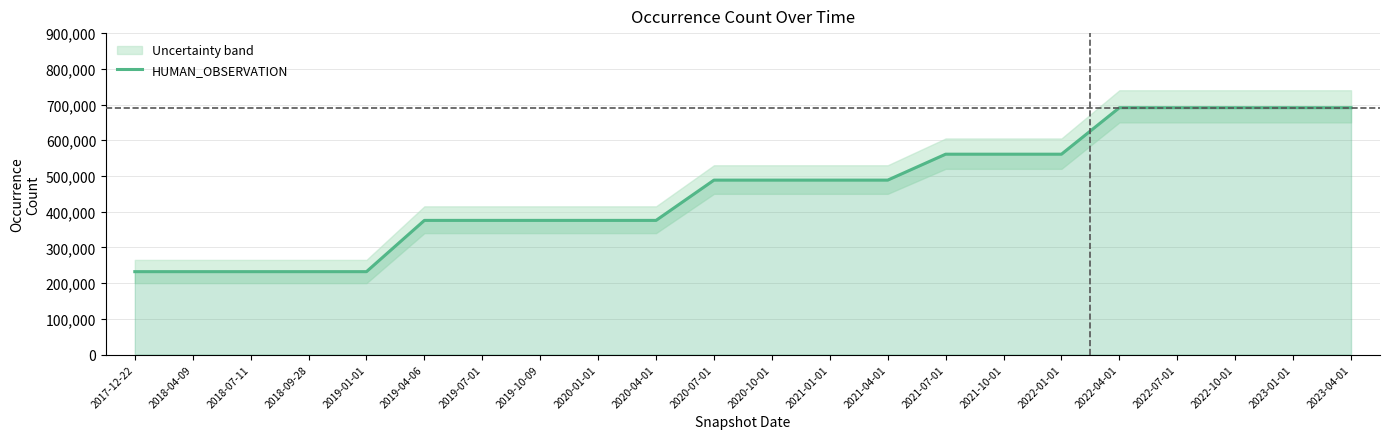

Reading right to left, transcribe all the data shown in this chart.

2023-04-01=691171	2023-01-01=691171	2022-10-01=691171	2022-07-01=691171	2022-04-01=691171	2022-01-01=560996	2021-10-01=560996	2021-07-01=560996	2021-04-01=488421	2021-01-01=488421	2020-10-01=488421	2020-07-01=488421	2020-04-01=375645	2020-01-01=375645	2019-10-09=375645	2019-07-01=375645	2019-04-06=375645	2019-01-01=232108	2018-09-28=232108	2018-07-11=232108	2018-04-09=232108	2017-12-22=232108